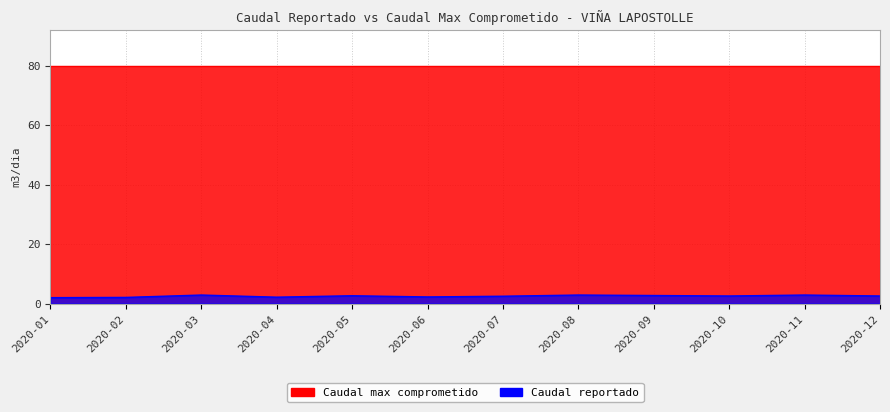

Rank the categories by value from lowest to highest.

2020-01, 2020-02, 2020-04, 2020-06, 2020-07, 2020-10, 2020-12, 2020-05, 2020-09, 2020-03, 2020-08, 2020-11